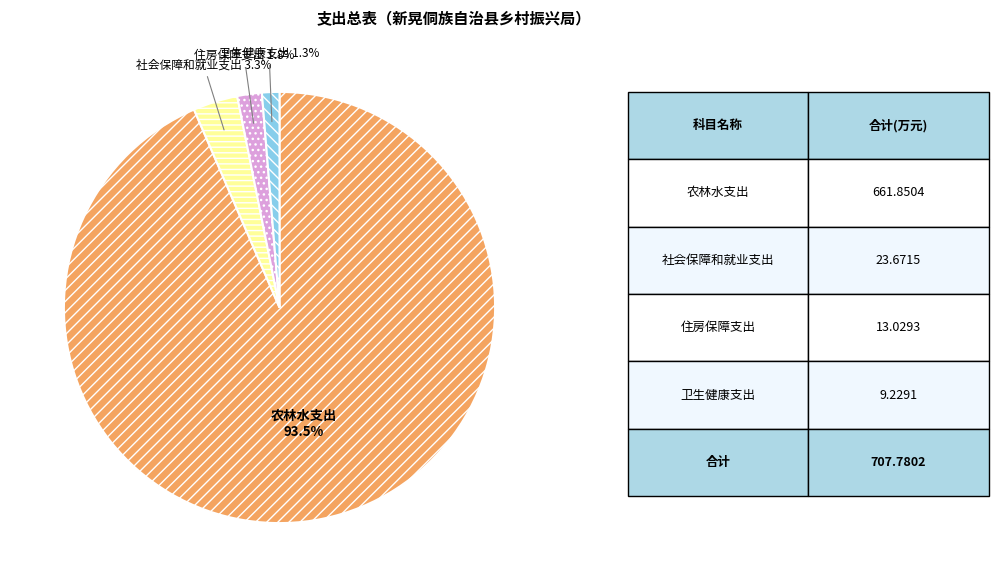

Which slice is the smallest?

卫生健康支出